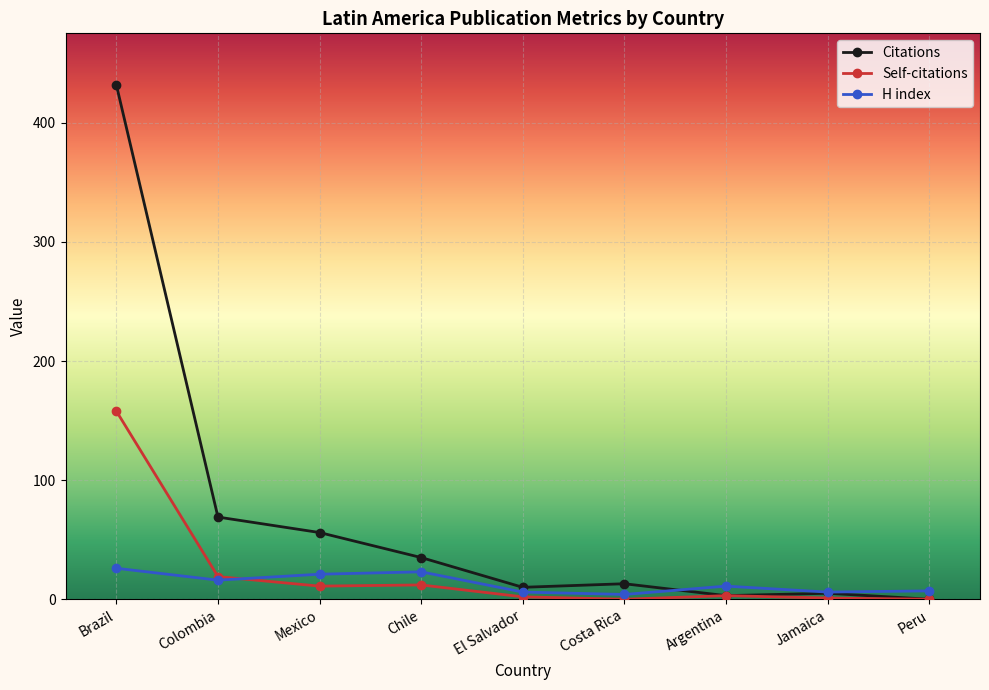

What is the label of the 4th point from the right?

Costa Rica